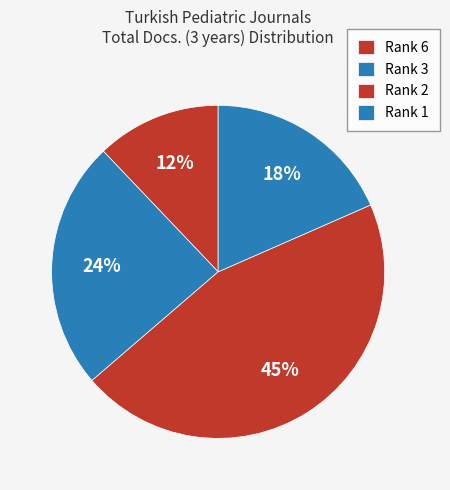

Is there any slice that represents more than half of the pie?

No